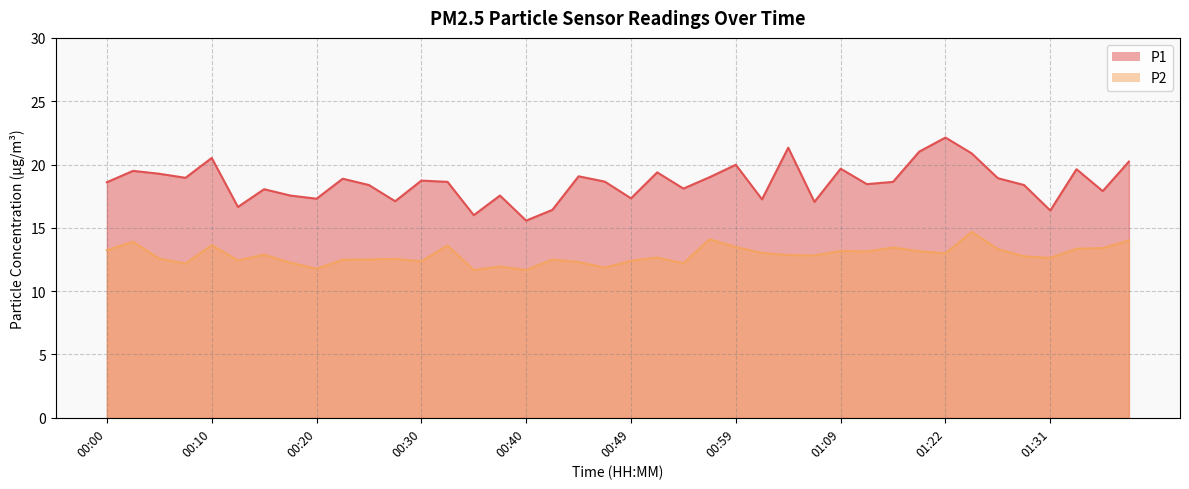

What is the average value of the P1 series?

18.6